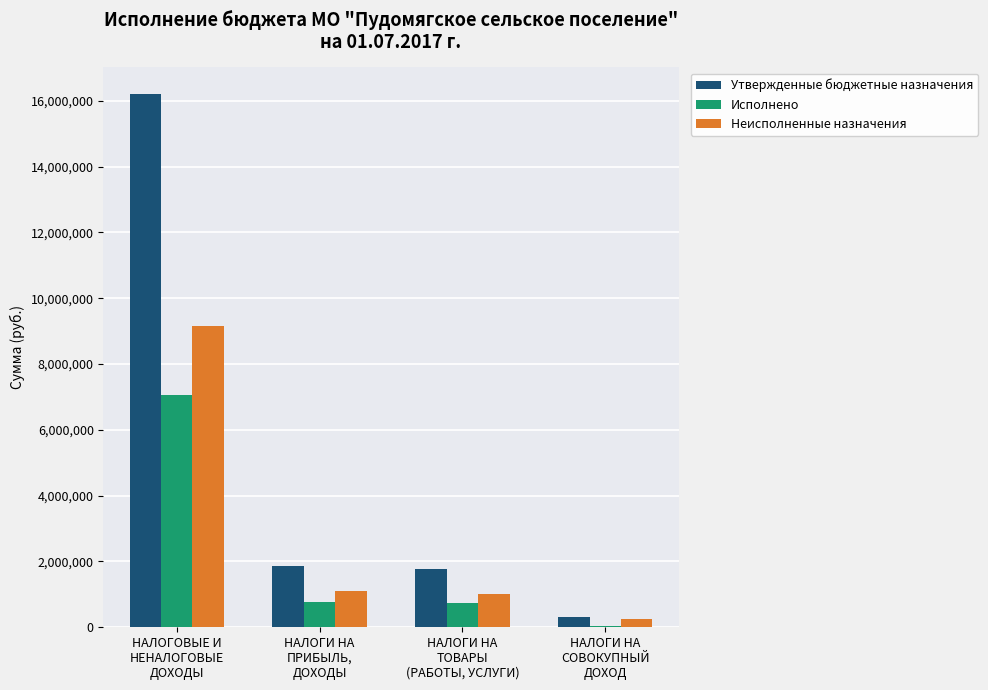

What is the sum of all Утвержденные бюджетные назначения values?

20145300.0